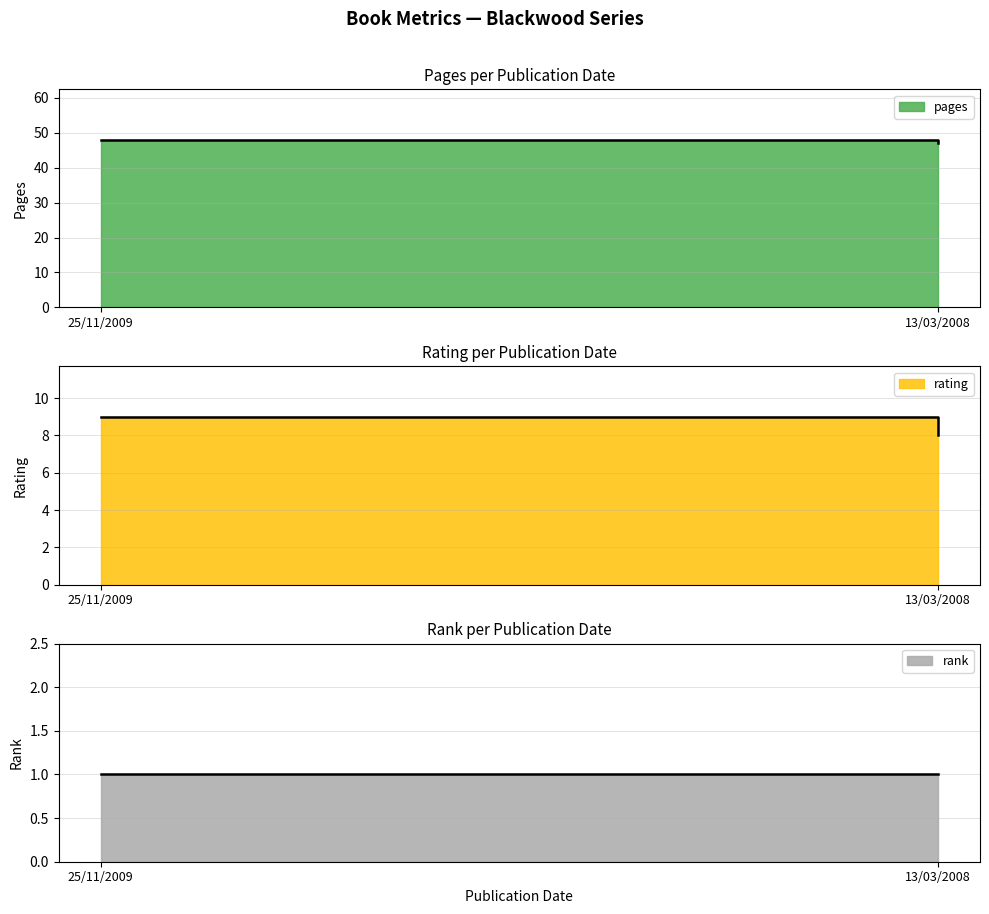

How many rating values are between 8 and 9?

2